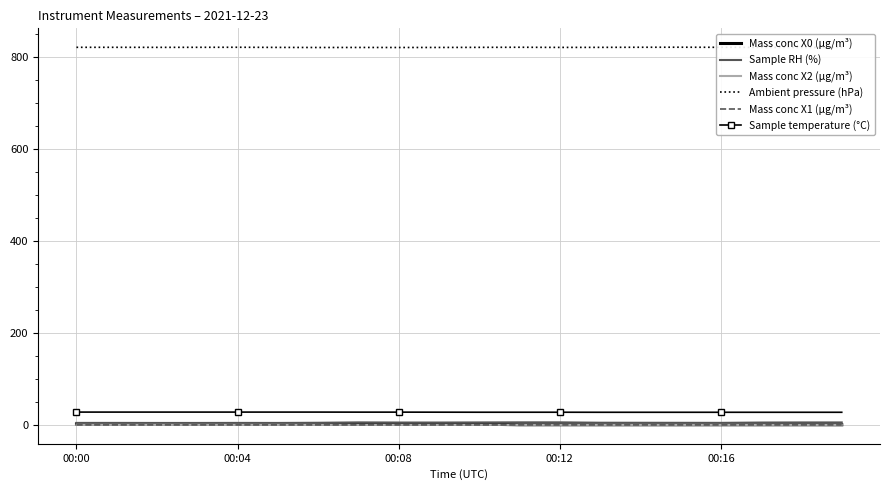

In Ambient pressure (hPa), how many points are lower than both neighbors (excluding endpoints)?

5